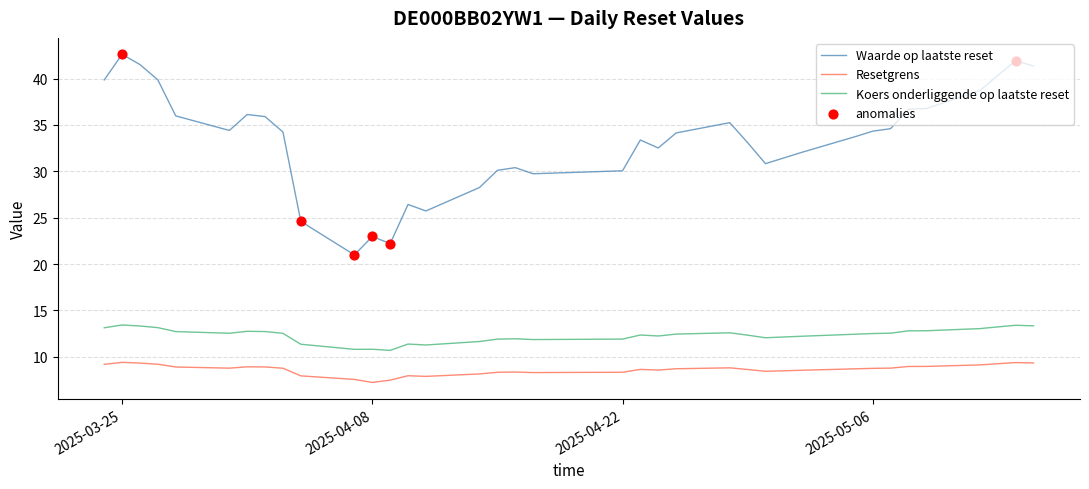

Which series has the largest total across all categories?

Waarde op laatste reset